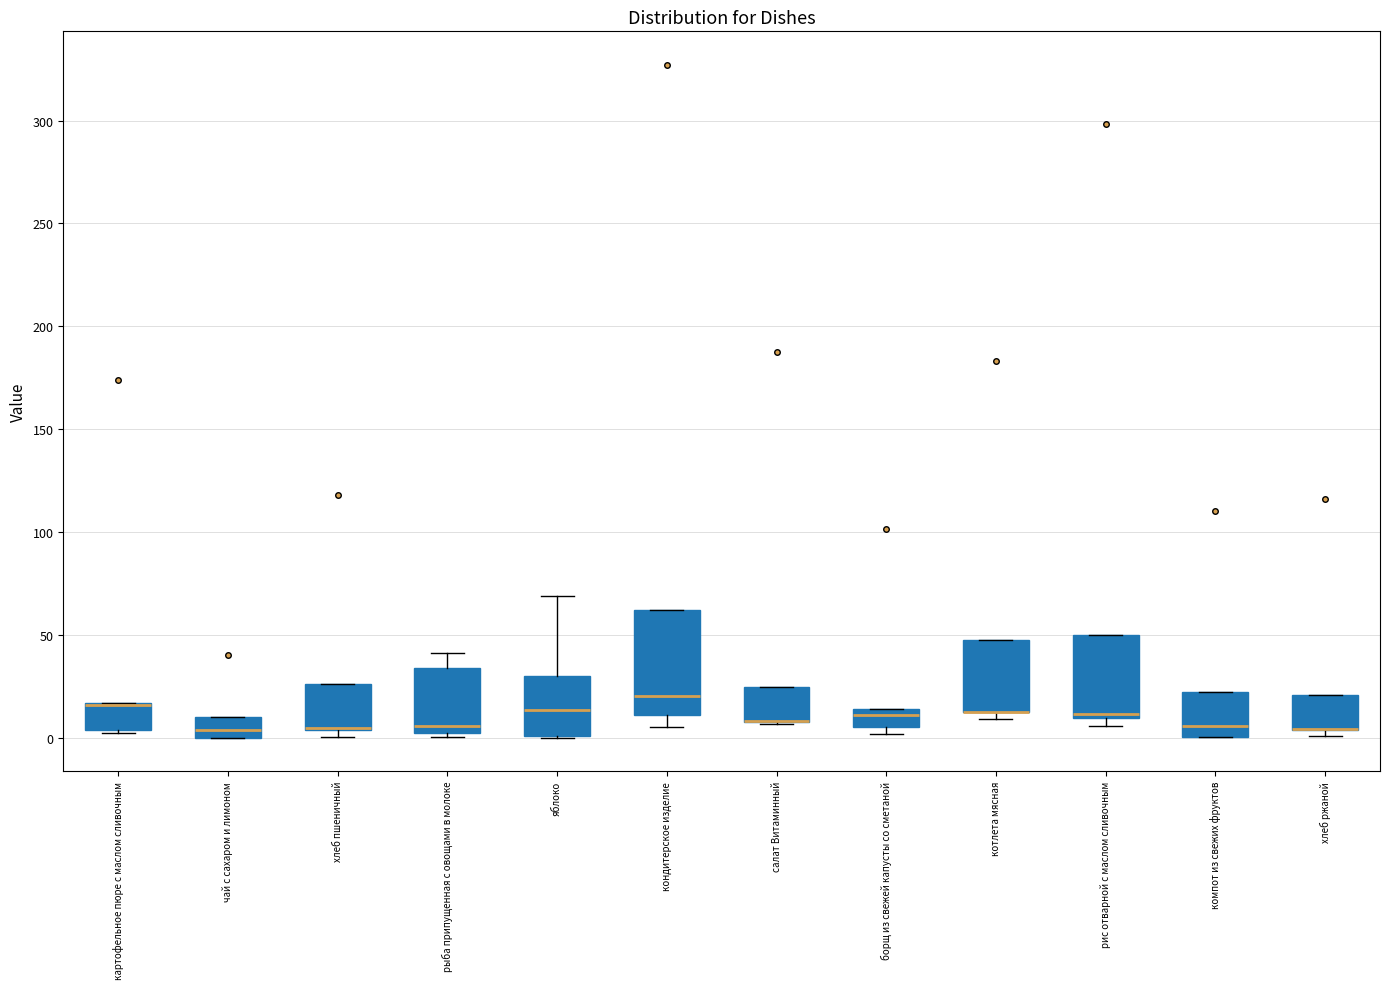

Which box is the tallest, from its lower edge to its upper edge?

кондитерское изделие